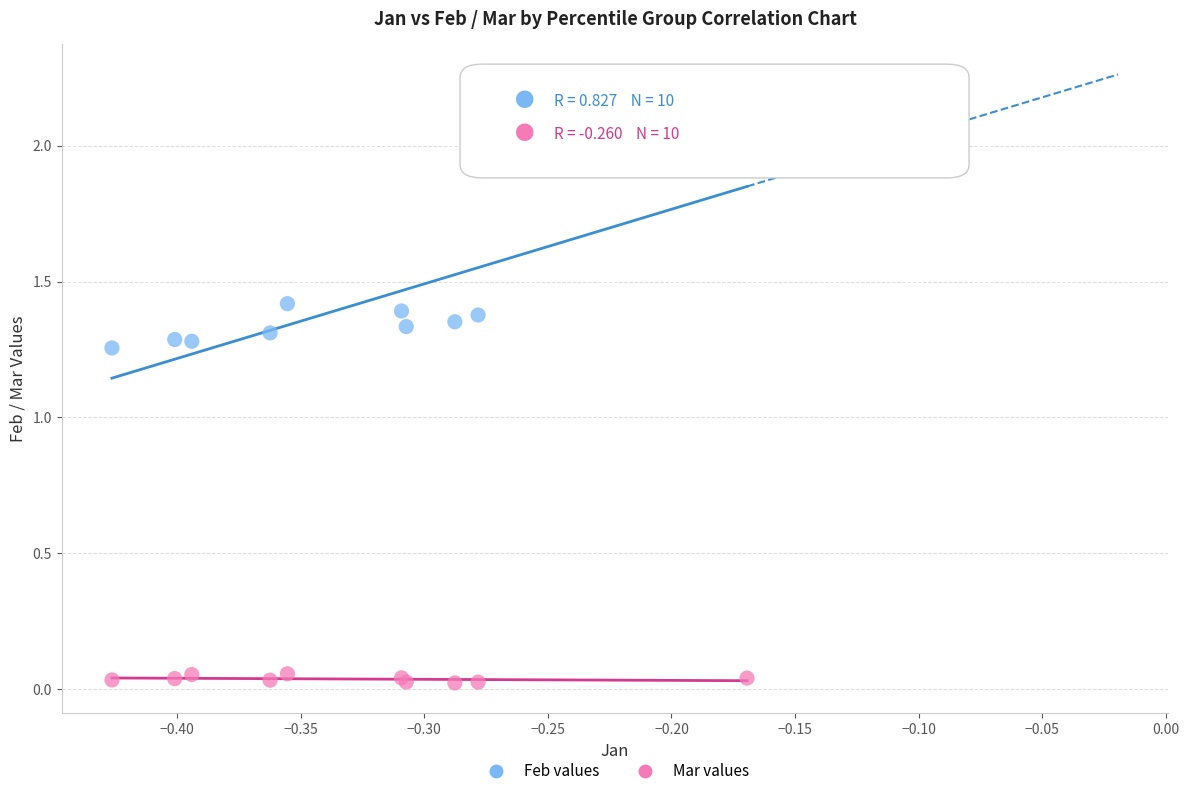

Which series reaches the maximum Y coordinate?

Feb values